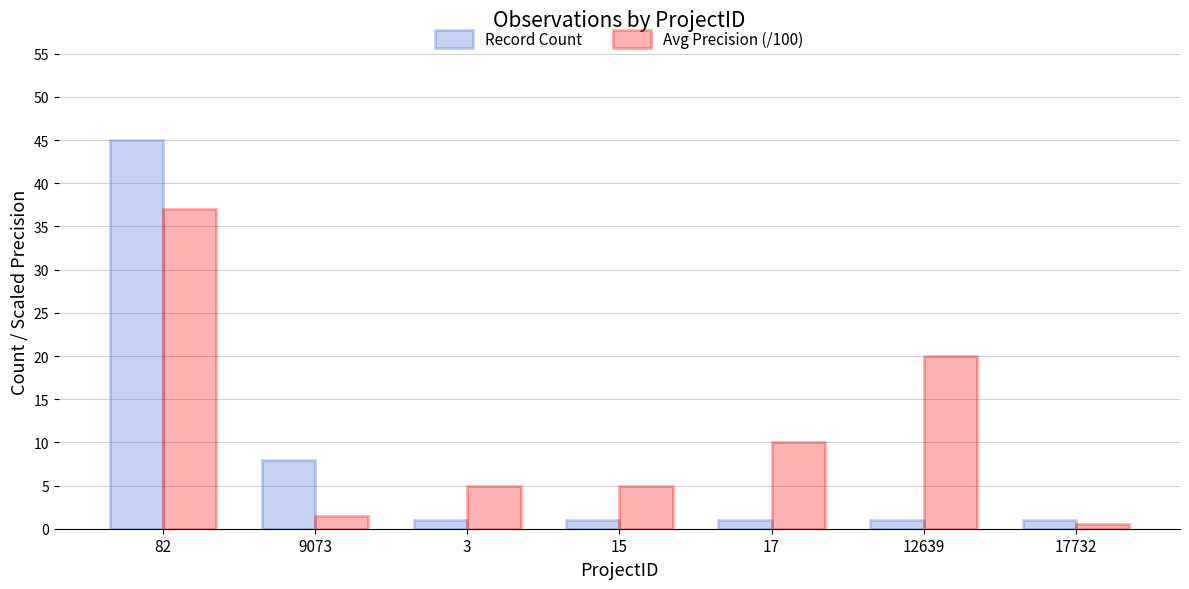

Reading right to left, list all the values displayed in this chart.

Record Count: 1.0	1.0	1.0	1.0	1.0	8.0	45.0
Avg Precision (/100): 0.5	20.0	10.0	5.0	5.0	1.5	37.0